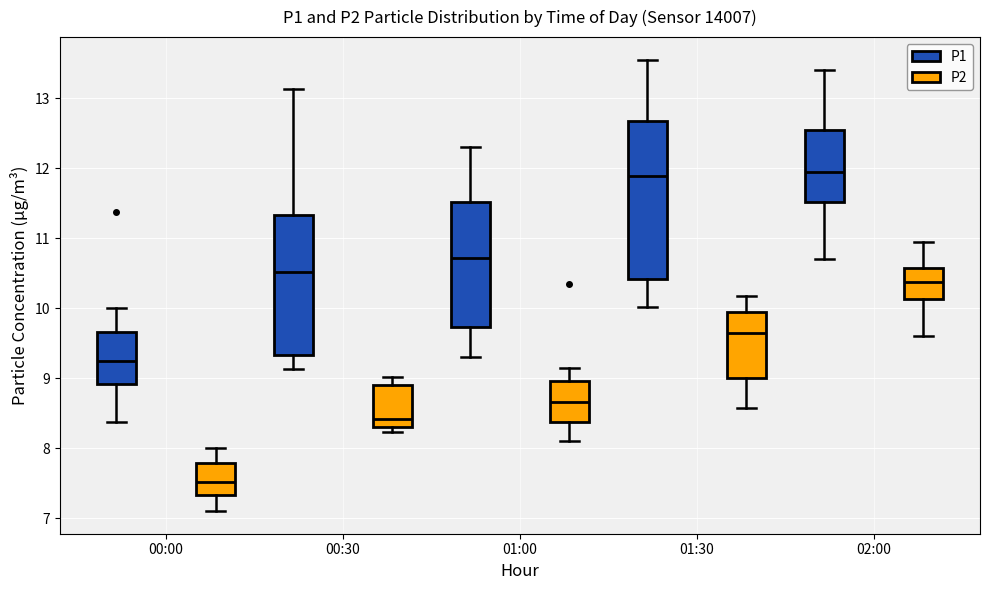

Where is the lower edge of the box for 00:00 (P2) on the y-axis? The values are not printed on the chart, so give them approximately, as read against the axis.

7.3